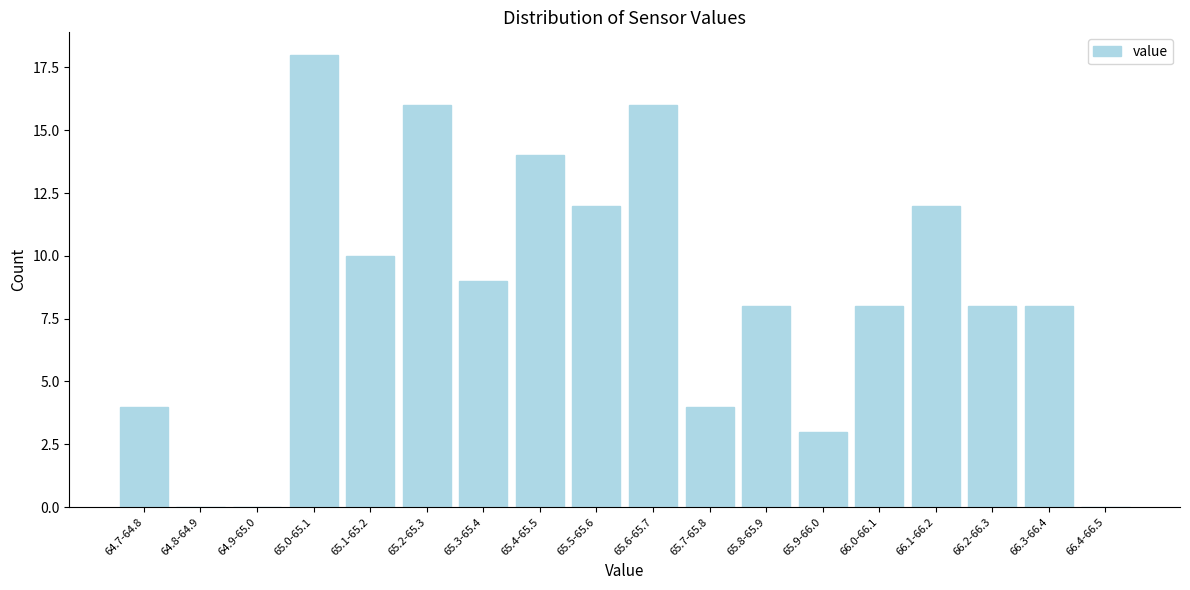

Reading left to right, what are all the values shown in this chart?

64.7-64.8=4	64.8-64.9=0	64.9-65.0=0	65.0-65.1=18	65.1-65.2=10	65.2-65.3=16	65.3-65.4=9	65.4-65.5=14	65.5-65.6=12	65.6-65.7=16	65.7-65.8=4	65.8-65.9=8	65.9-66.0=3	66.0-66.1=8	66.1-66.2=12	66.2-66.3=8	66.3-66.4=8	66.4-66.5=0